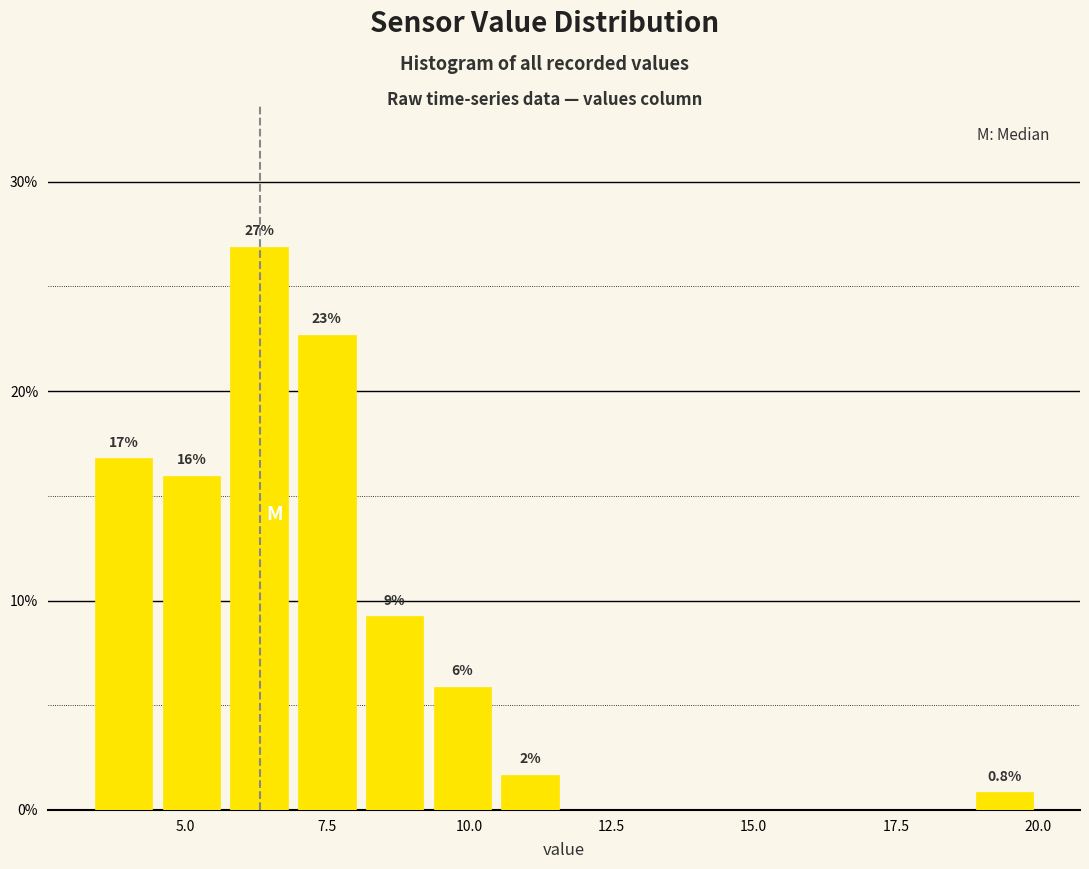

Read against the x-axis, roughly where is the centre of the tallest bar?

6.5